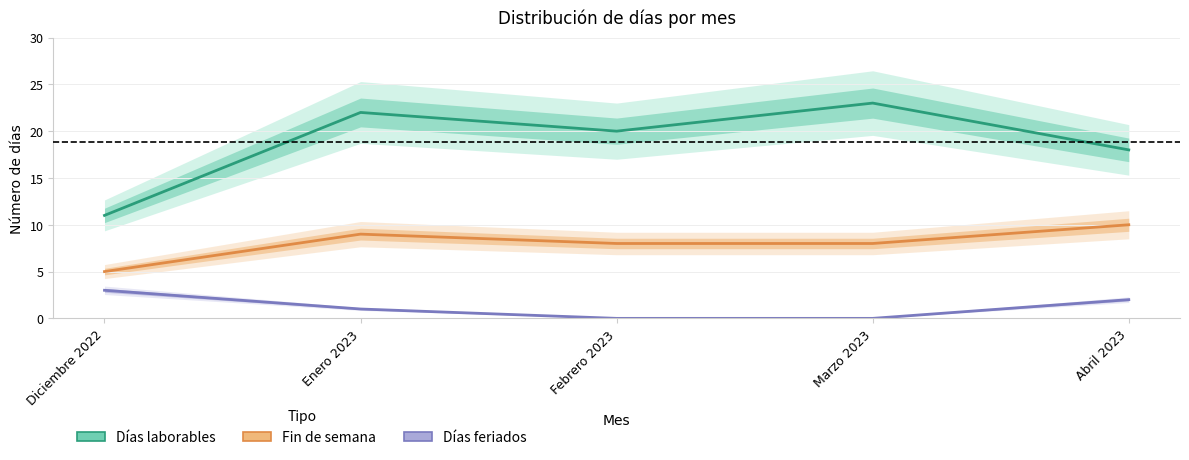

How many lines are shown in the chart?

3